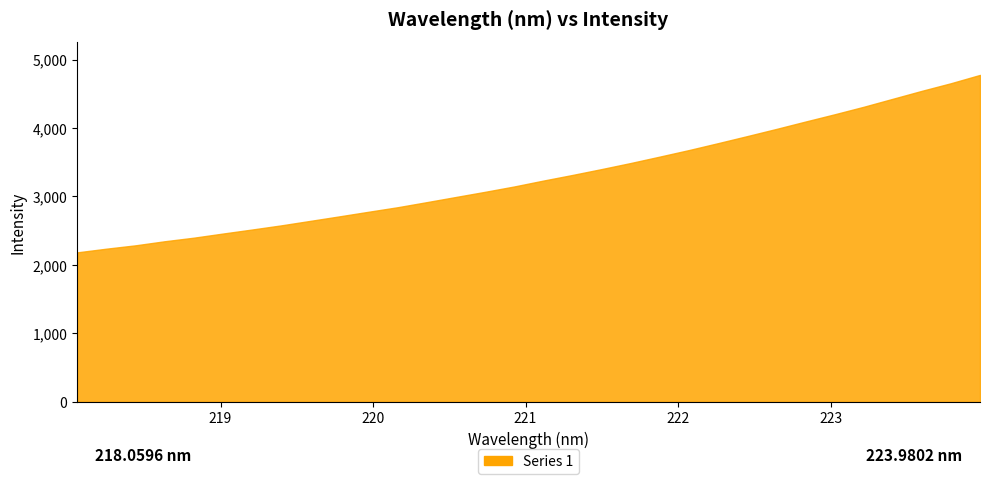

What is the greatest value displayed?

4775.3